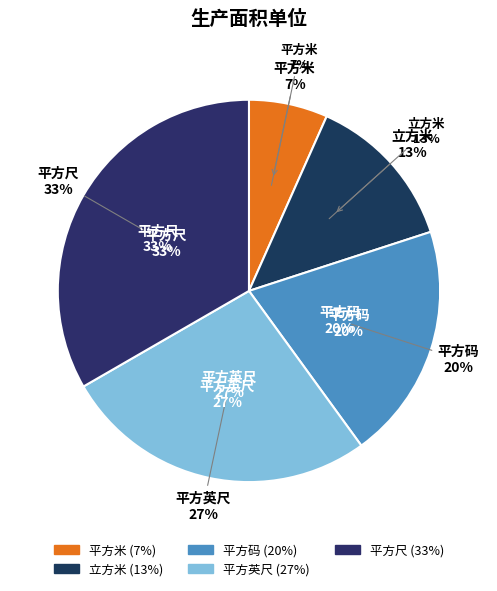

What is the largest slice in the pie chart?

平方尺